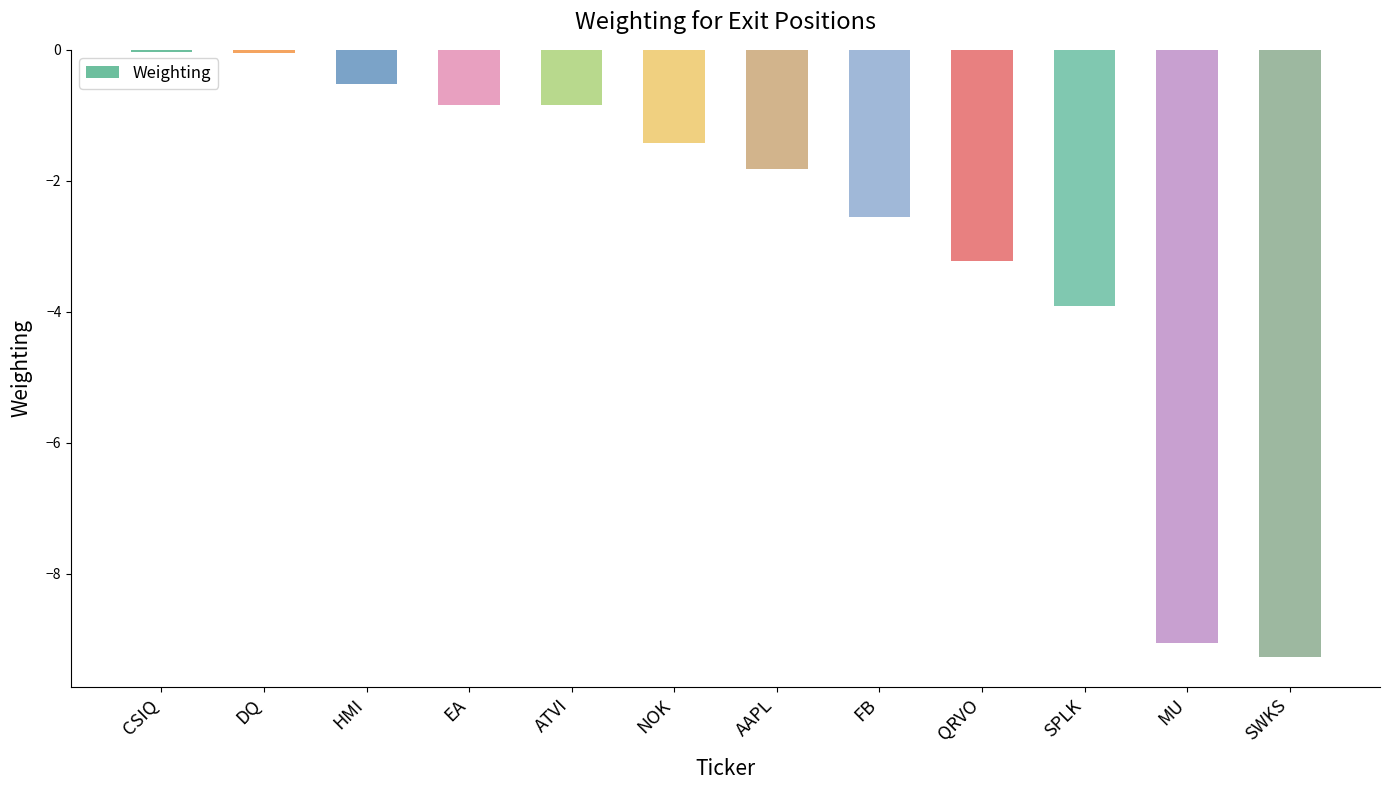

What is the label of the 8th bar from the right?

ATVI